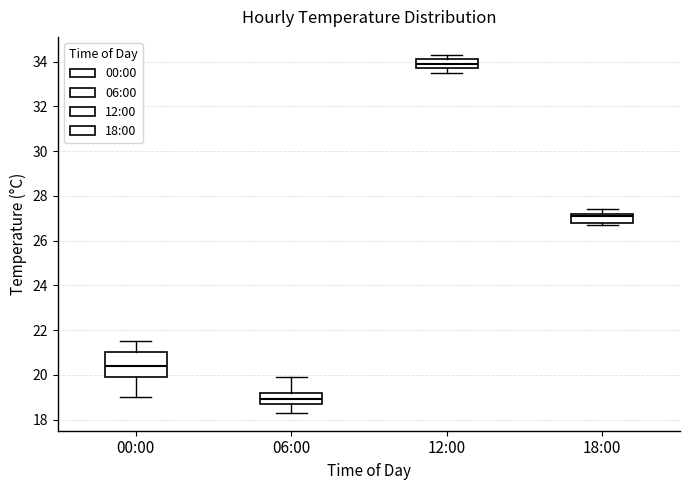

Where does the median line of the box for 12:00 sit on the y-axis? The values are not printed on the chart, so give them approximately, as read against the axis.

34.0